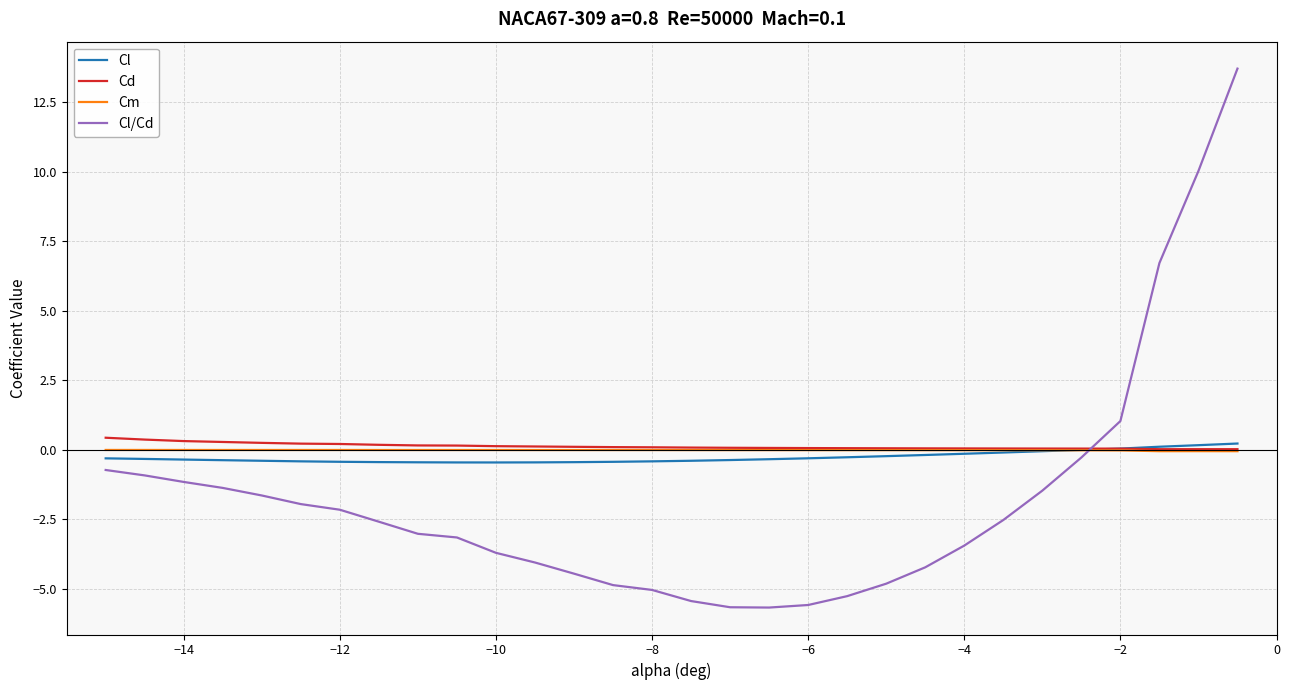

Does the chart have visible grid lines?

Yes